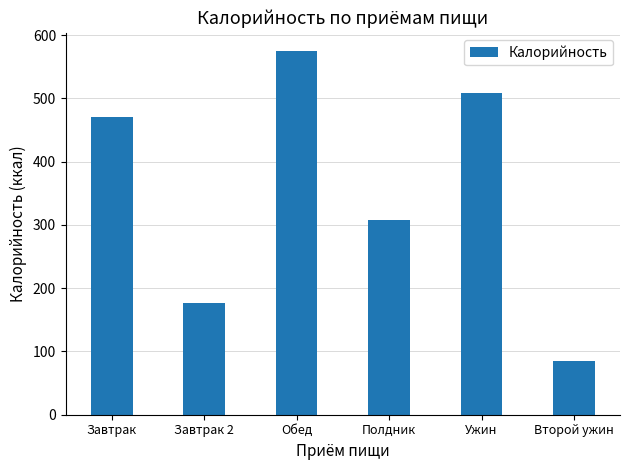

What is the sum of the values at Второй ужин and Завтрак?

555.6